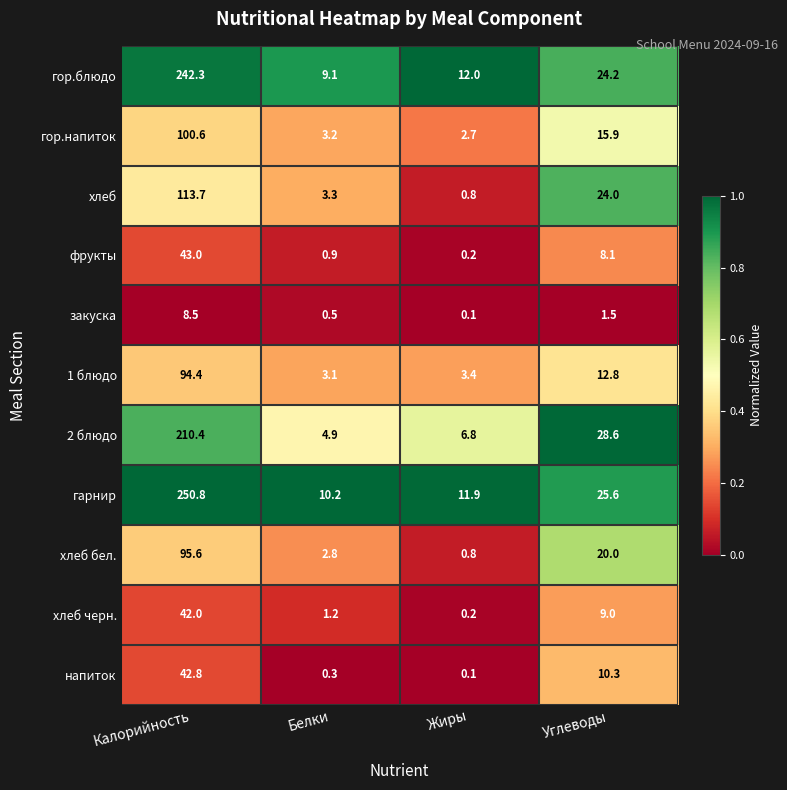

At which label does хлеб reach its peak?

Калорийность